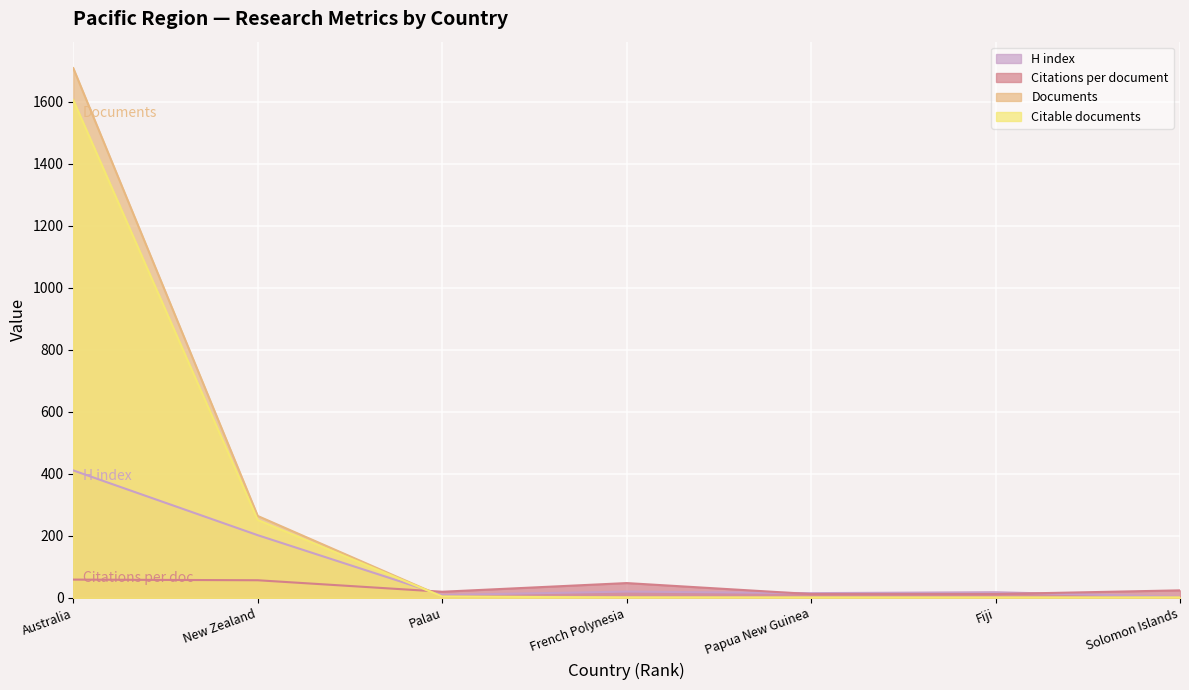

True or false: Citable documents and Citations per document cross at least once.

True